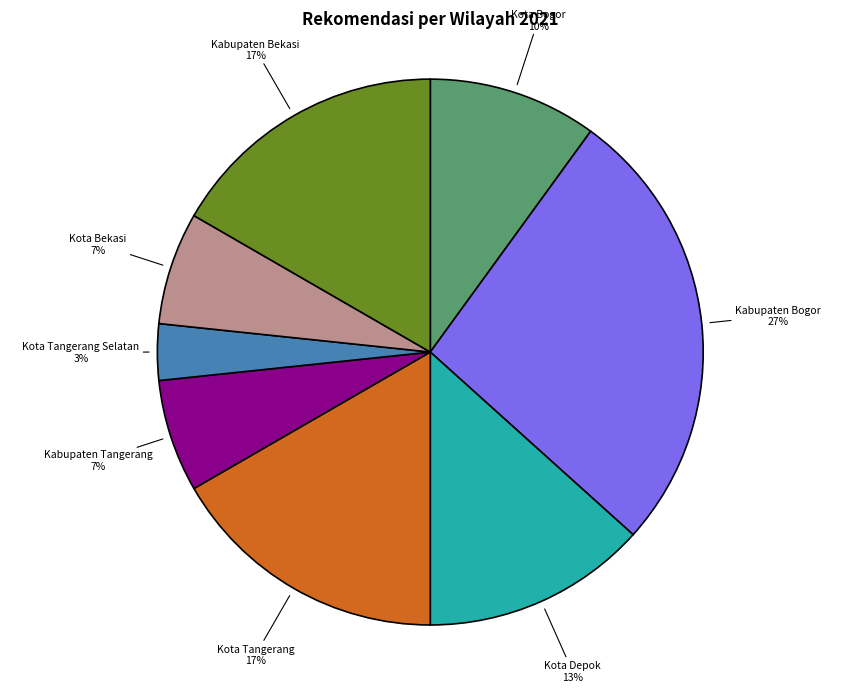

Between Kota Bekasi and Kota Tangerang Selatan, which is larger?

Kota Bekasi